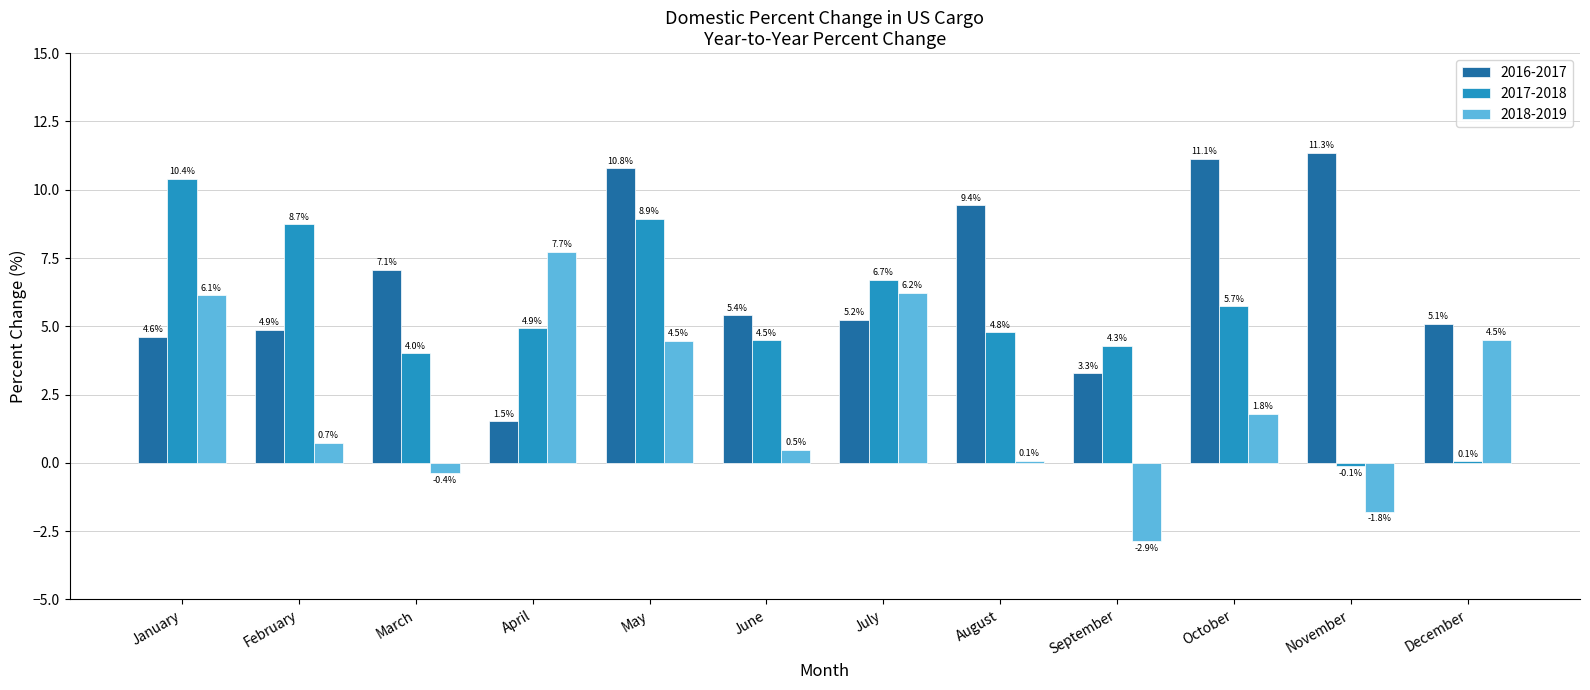

The value of 2016-2017 at September is 3.3. True or false?

True